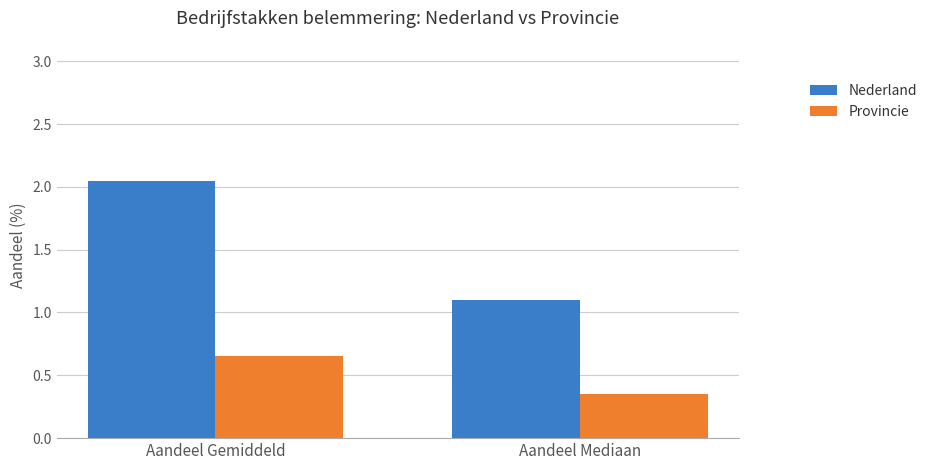

What is the total value across all series at Aandeel Gemiddeld?

2.7